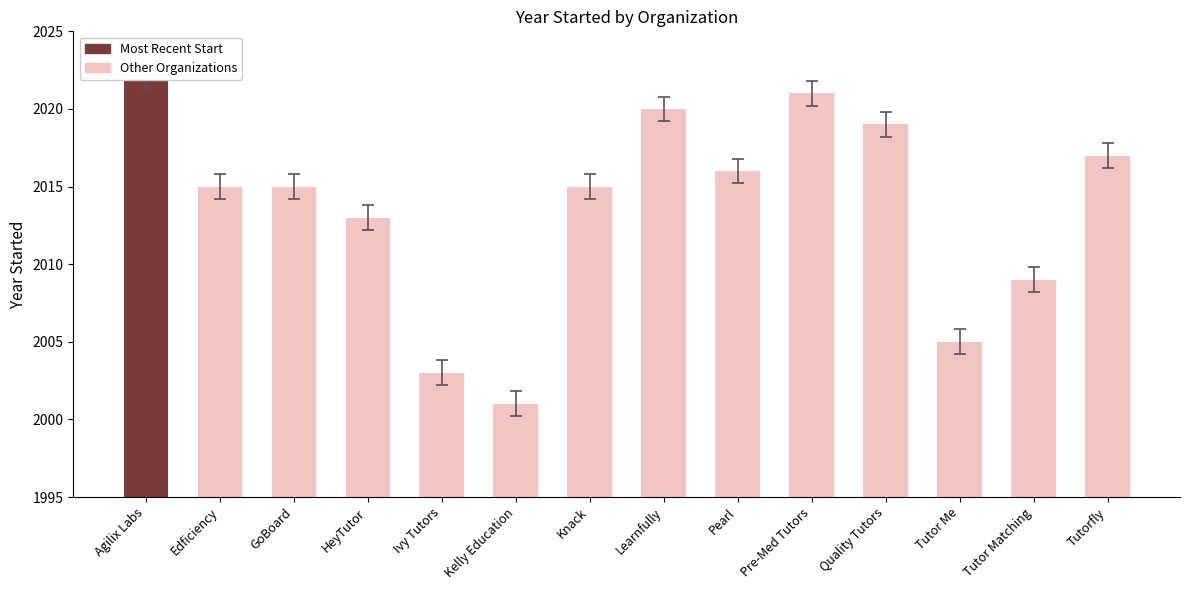

True or false: the data shows 3306 at Learnfully.

False